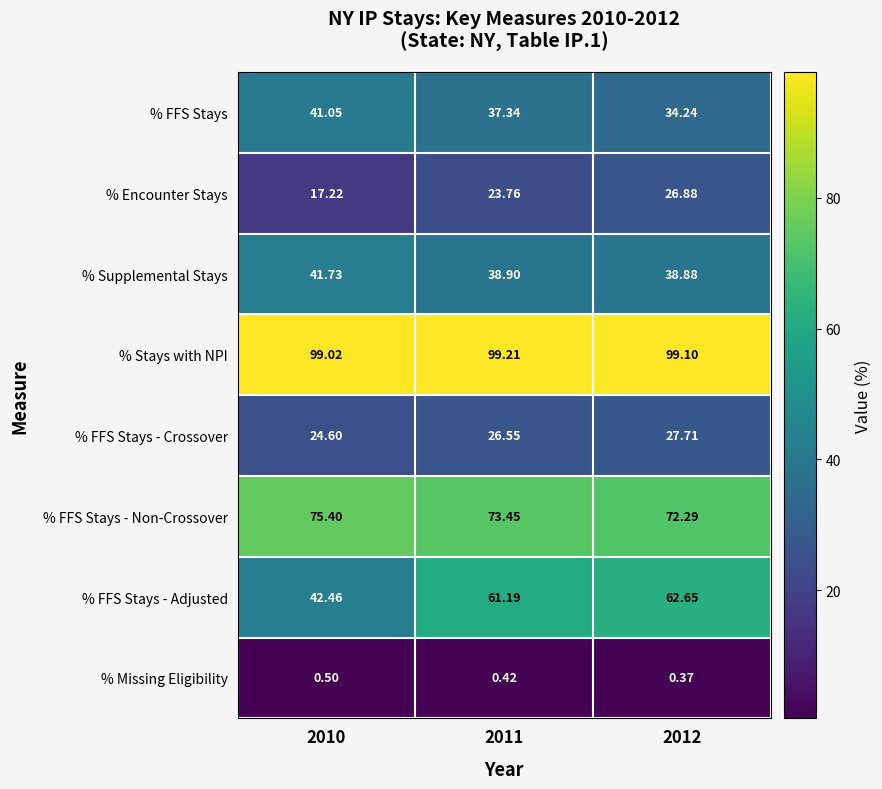

How many data points does each series have?

3